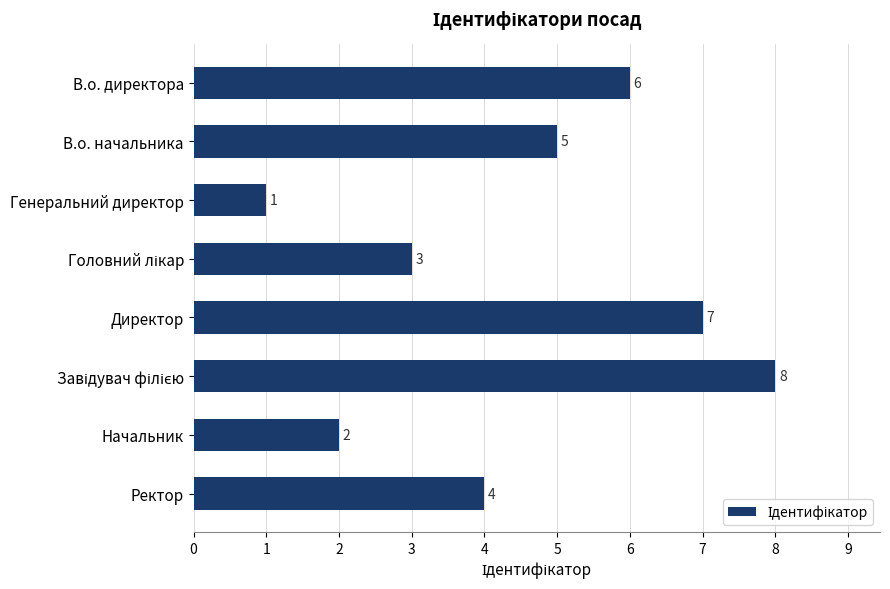

The value at Директор is 11. True or false?

False